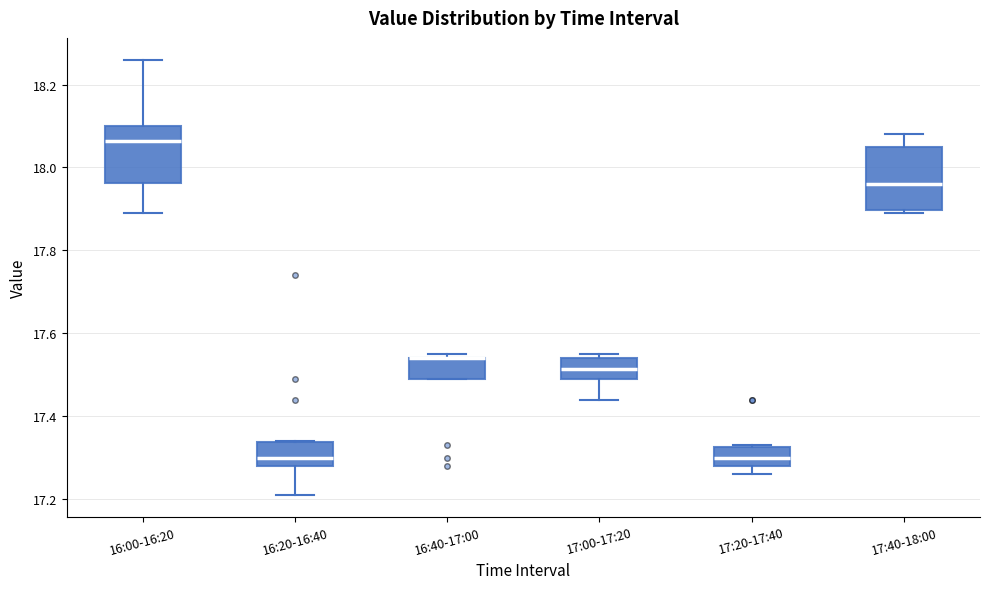

Where is the lower edge of the box for 16:20-16:40 on the y-axis? The values are not printed on the chart, so give them approximately, as read against the axis.

17.28